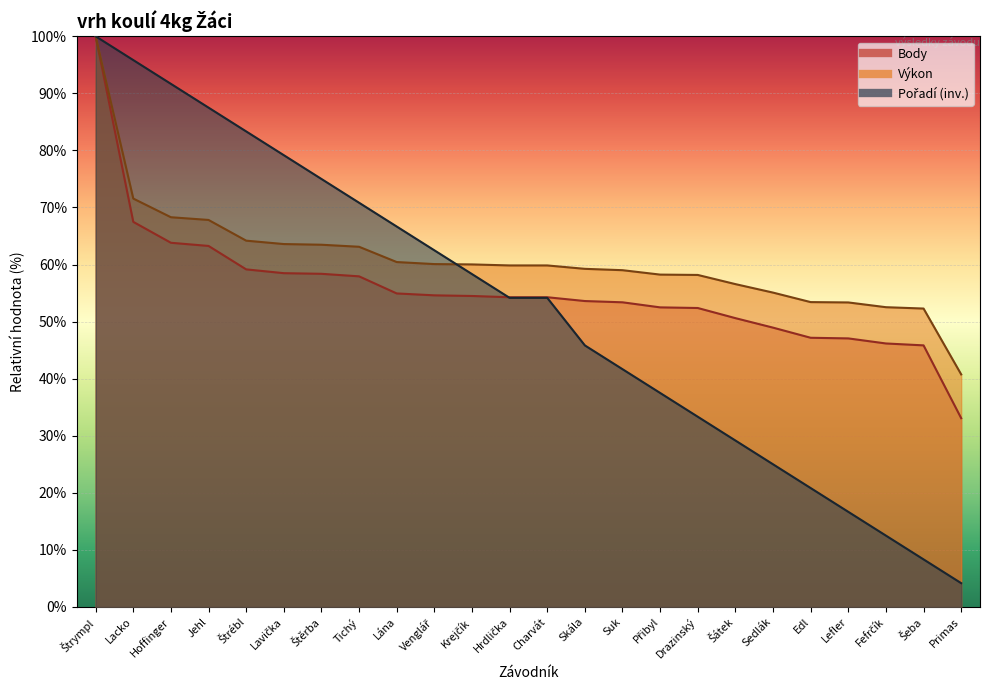

What is the label of the 21st point from the right?

Jehl